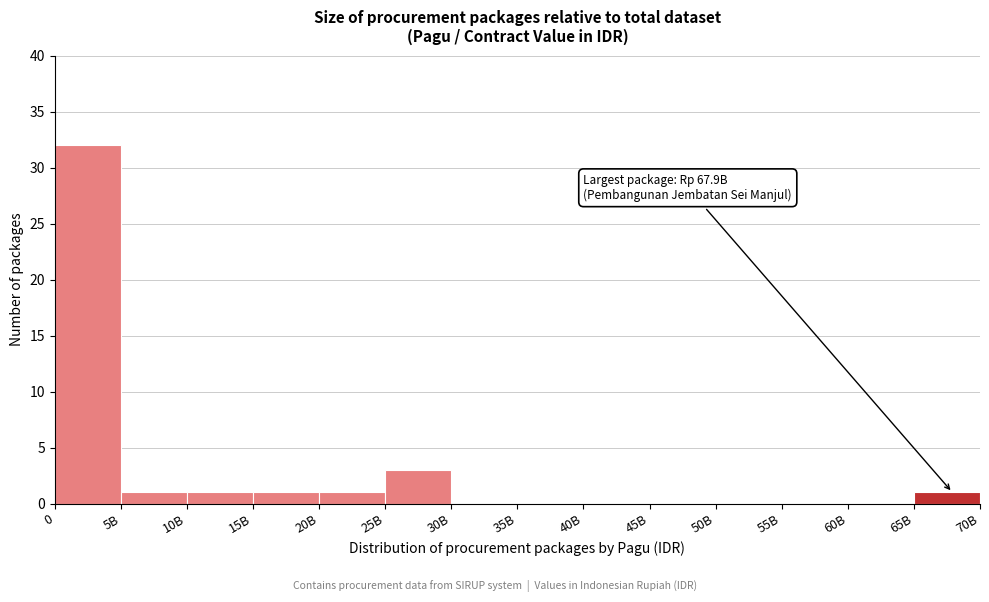

Reading left to right, list all the values displayed in this chart.

0=32	5B=1	10B=1	15B=1	20B=1	25B=3	30B=0	35B=0	40B=0	45B=0	50B=0	55B=0	60B=0	65B=1